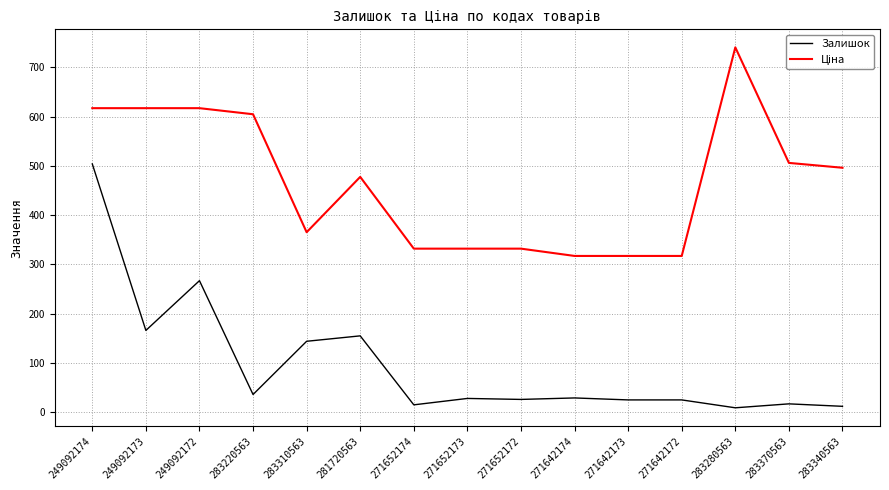

What is the total value across all series at 249092172?

884.1